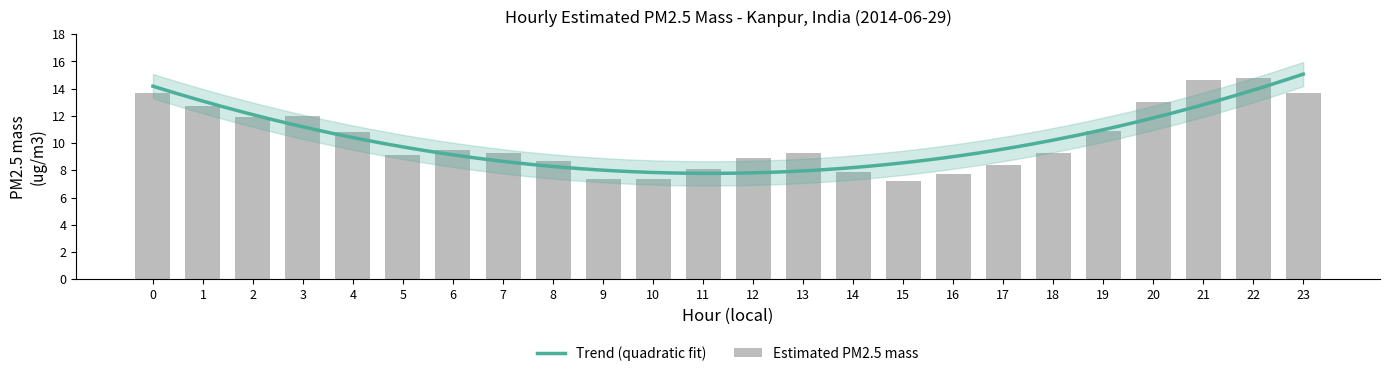

The chart shows a value of 8.7 at 8. True or false?

True